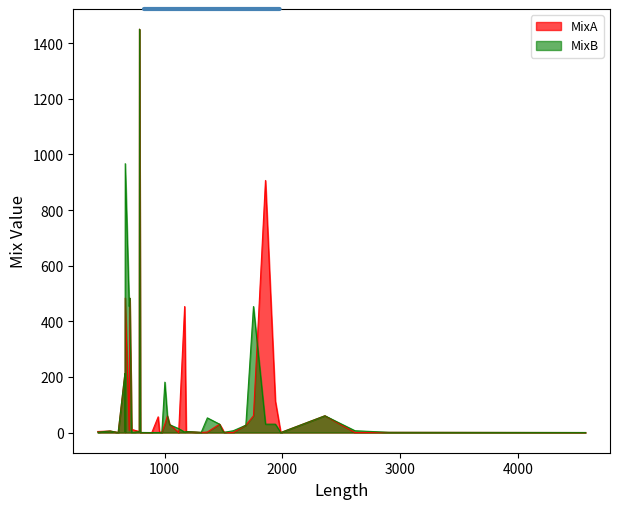

How many lines are shown in the chart?

2